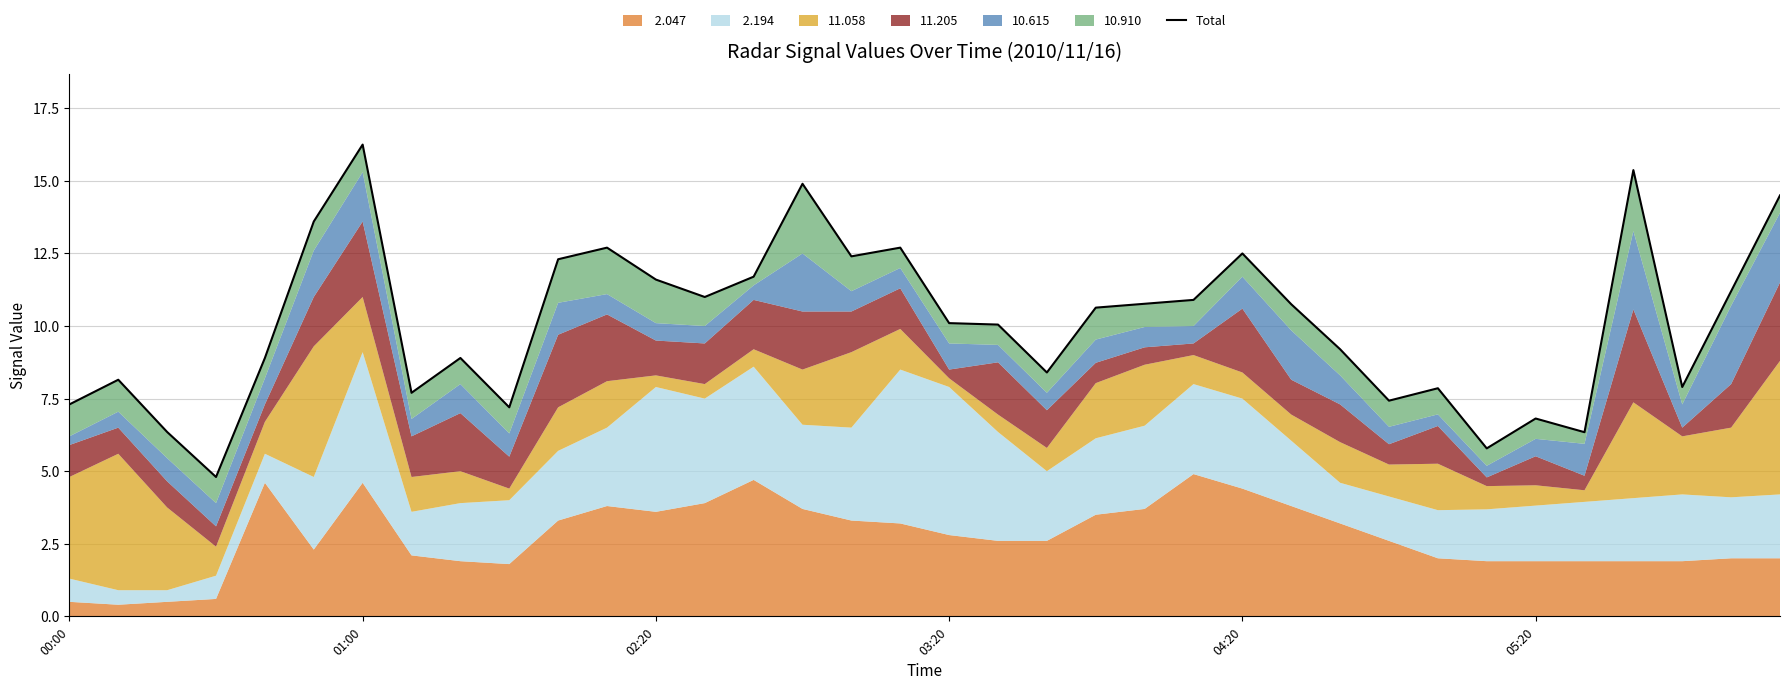

How many interior local valleys (lower than both neighbors) does the data have?

10